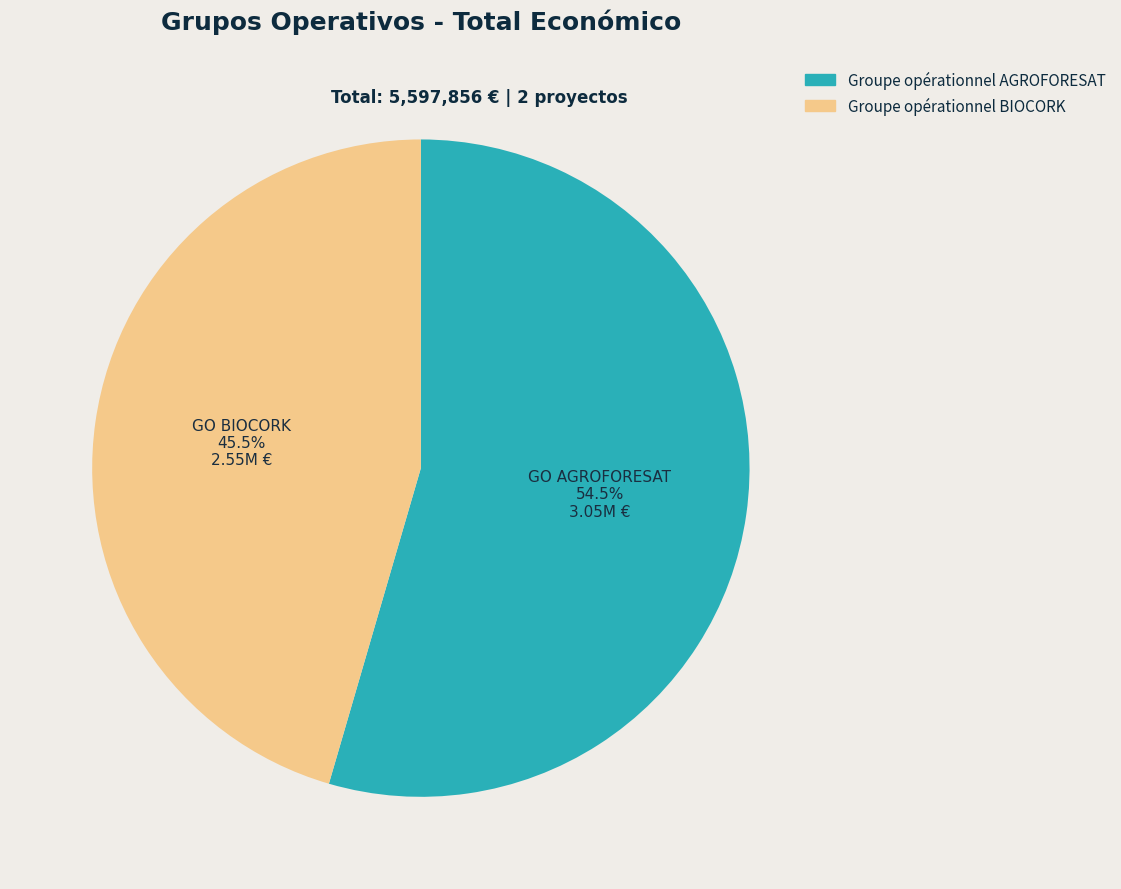

How many segments does this pie chart have?

2